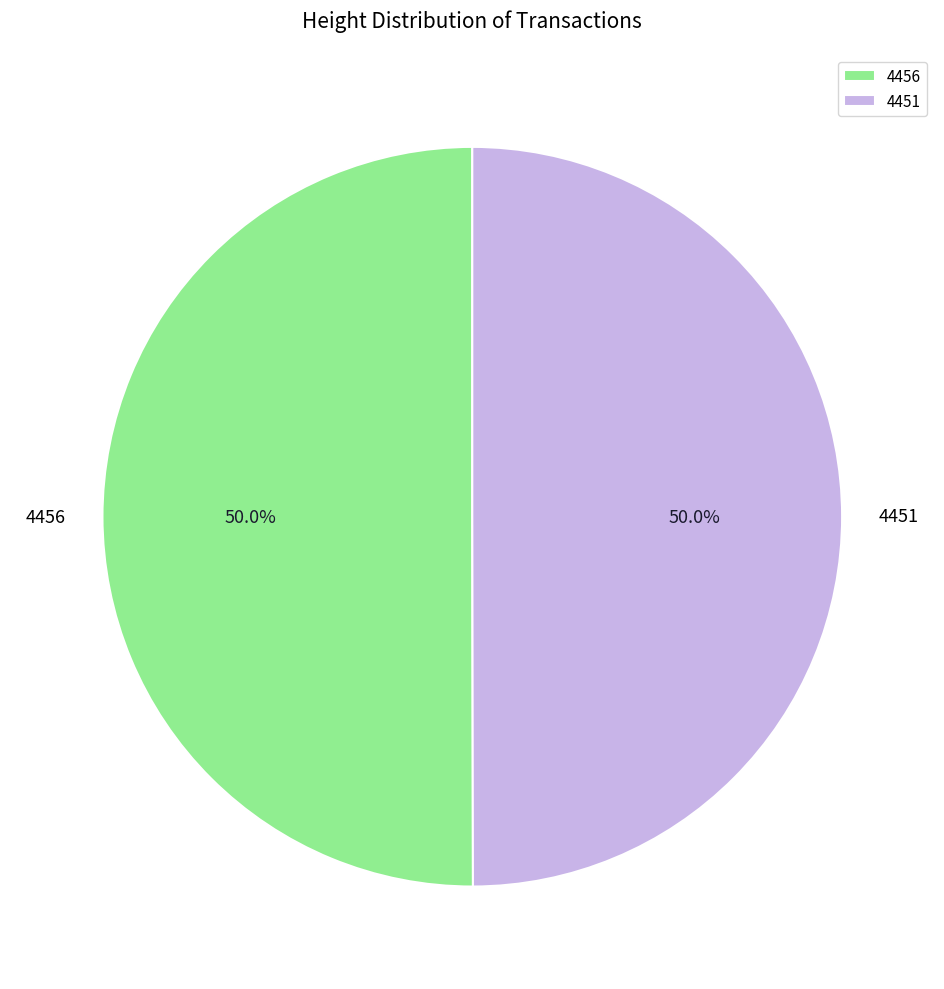

To the nearest percent, what percentage of the pie is 4456?

50%